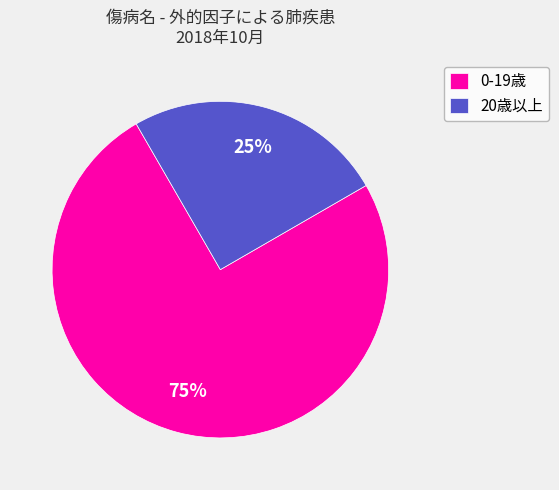

How many slices are in this pie chart?

2